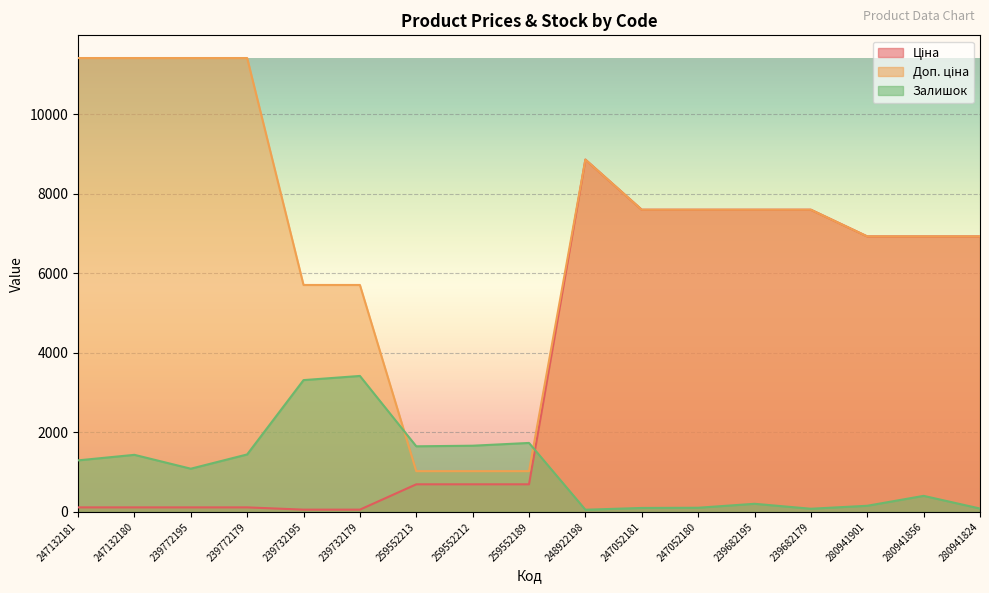

Rank the series by their maximum value, from lowest to highest.

Залишок, Ціна, Доп. ціна